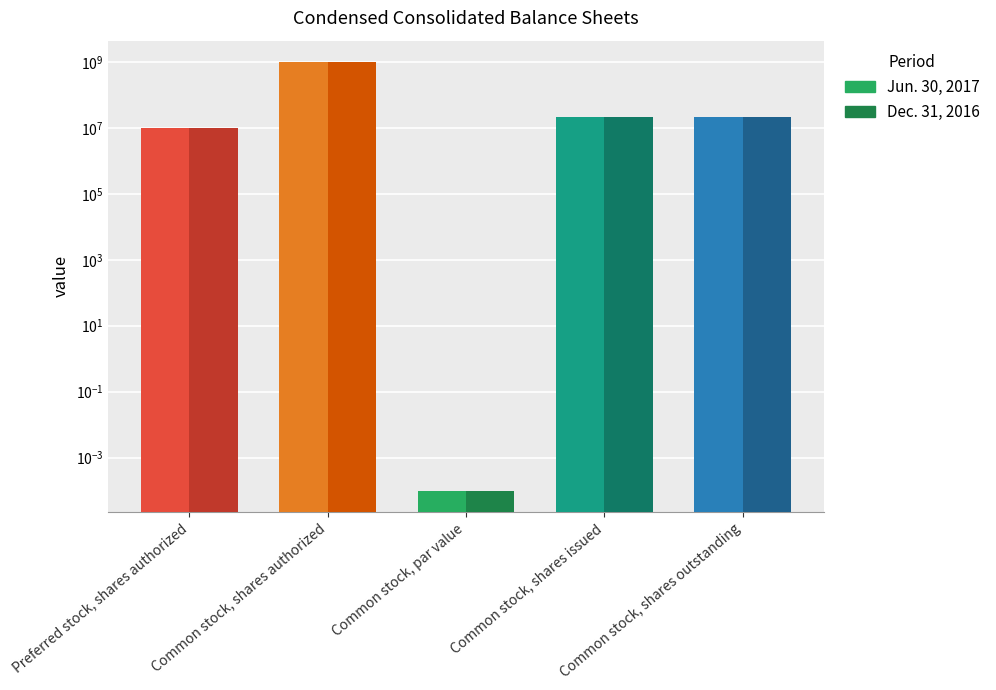

Is the value of Jun. 30, 2017 at Common stock, shares issued greater than the value of Dec. 31, 2016 at Common stock, par value?

Yes